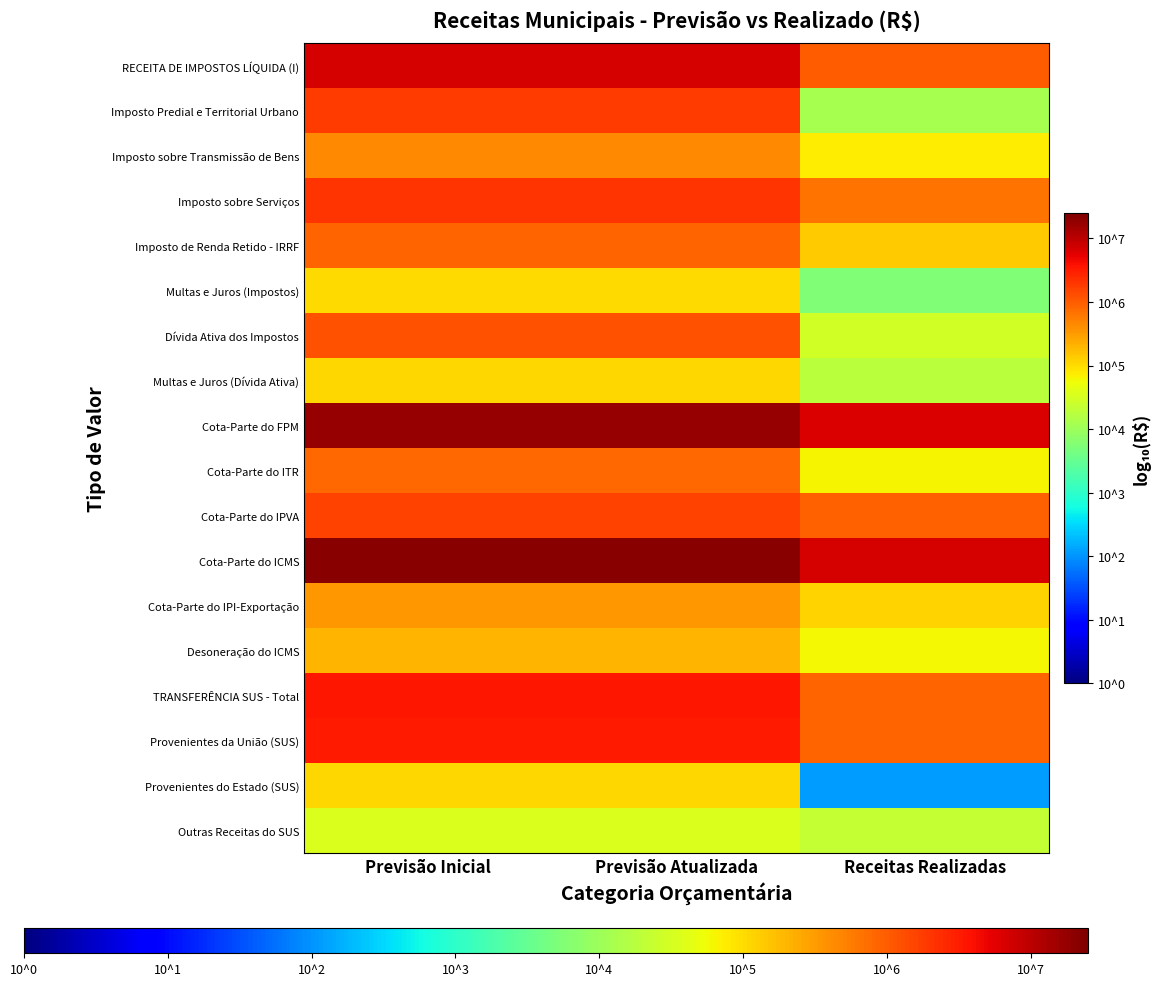

Reading left to right, list all the values displayed in this chart.

RECEITA DE IMPOSTOS LÍQUIDA (I): Previsão Inicial=6.8	Previsão Atualizada=6.8	Receitas Realizadas=6.0
Imposto Predial e Territorial Urbano: Previsão Inicial=6.3	Previsão Atualizada=6.3	Receitas Realizadas=4.1
Imposto sobre Transmissão de Bens: Previsão Inicial=5.7	Previsão Atualizada=5.7	Receitas Realizadas=4.9
Imposto sobre Serviços: Previsão Inicial=6.3	Previsão Atualizada=6.3	Receitas Realizadas=5.8
Imposto de Renda Retido - IRRF: Previsão Inicial=5.9	Previsão Atualizada=5.9	Receitas Realizadas=5.1
Multas e Juros (Impostos): Previsão Inicial=5.0	Previsão Atualizada=5.0	Receitas Realizadas=3.7
Dívida Ativa dos Impostos: Previsão Inicial=6.1	Previsão Atualizada=6.1	Receitas Realizadas=4.5
Multas e Juros (Dívida Ativa): Previsão Inicial=5.0	Previsão Atualizada=5.0	Receitas Realizadas=4.3
Cota-Parte do FPM: Previsão Inicial=7.2	Previsão Atualizada=7.2	Receitas Realizadas=6.8
Cota-Parte do ITR: Previsão Inicial=5.9	Previsão Atualizada=5.9	Receitas Realizadas=4.8
Cota-Parte do IPVA: Previsão Inicial=6.2	Previsão Atualizada=6.2	Receitas Realizadas=6.0
Cota-Parte do ICMS: Previsão Inicial=7.3	Previsão Atualizada=7.3	Receitas Realizadas=6.8
Cota-Parte do IPI-Exportação: Previsão Inicial=5.5	Previsão Atualizada=5.5	Receitas Realizadas=5.1
Desoneração do ICMS: Previsão Inicial=5.3	Previsão Atualizada=5.3	Receitas Realizadas=4.8
TRANSFERÊNCIA SUS - Total: Previsão Inicial=6.5	Previsão Atualizada=6.5	Receitas Realizadas=5.9
Provenientes da União (SUS): Previsão Inicial=6.5	Previsão Atualizada=6.5	Receitas Realizadas=5.9
Provenientes do Estado (SUS): Previsão Inicial=5.0	Previsão Atualizada=5.0	Receitas Realizadas=2.1
Outras Receitas do SUS: Previsão Inicial=4.6	Previsão Atualizada=4.6	Receitas Realizadas=4.4